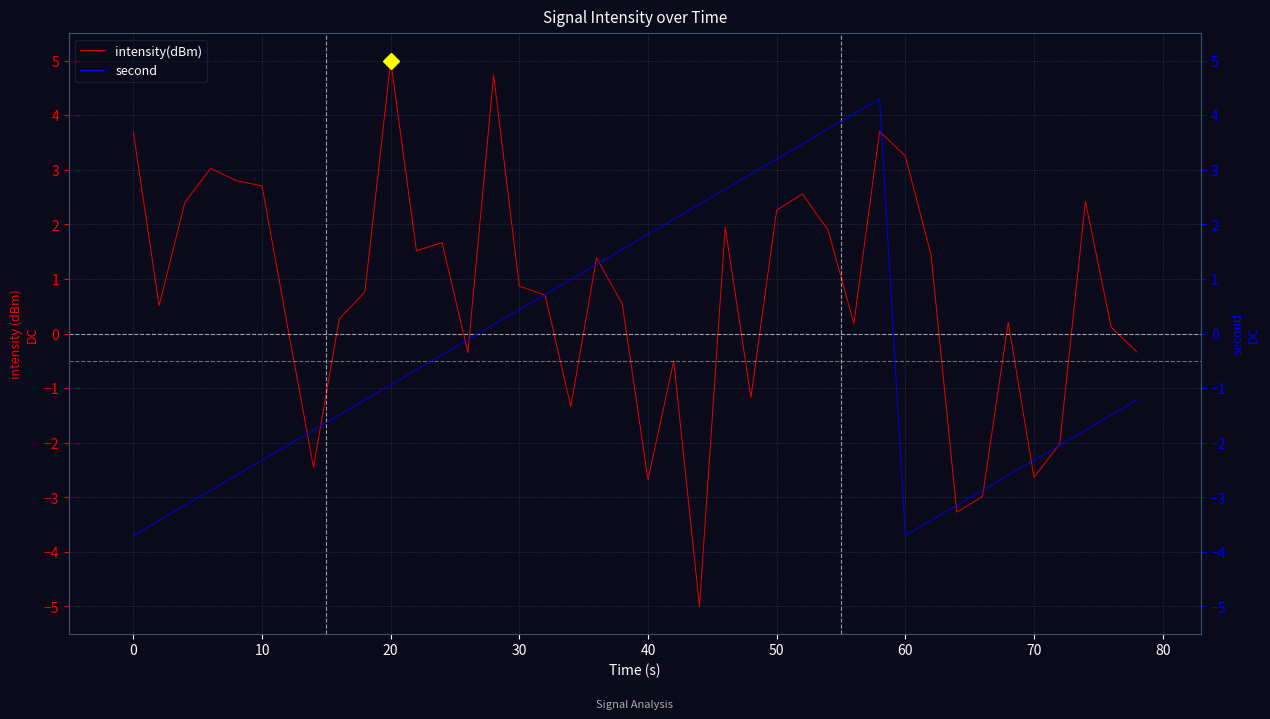

Reading right to left, transcribe all the data shown in this chart.

intensity(dBm): -0.3	0.1	2.4	-2.0	-2.6	0.2	-3.0	-3.3	1.4	3.3	3.7	0.2	1.9	2.6	2.3	-1.2	1.9	-5.0	-0.5	-2.7	0.5	1.4	-1.3	0.7	0.9	4.7	-0.3	1.7	1.5	5.0	0.8	0.3	-2.4	0.1	2.7	2.8	3.0	2.4	0.5	3.7
second: -1.2	-1.5	-1.8	-2.0	-2.3	-2.6	-2.9	-3.1	-3.4	-3.7	4.3	4.0	3.7	3.5	3.2	2.9	2.6	2.4	2.1	1.8	1.5	1.3	1.0	0.7	0.4	0.2	-0.1	-0.4	-0.7	-0.9	-1.2	-1.5	-1.8	-2.0	-2.3	-2.6	-2.9	-3.1	-3.4	-3.7